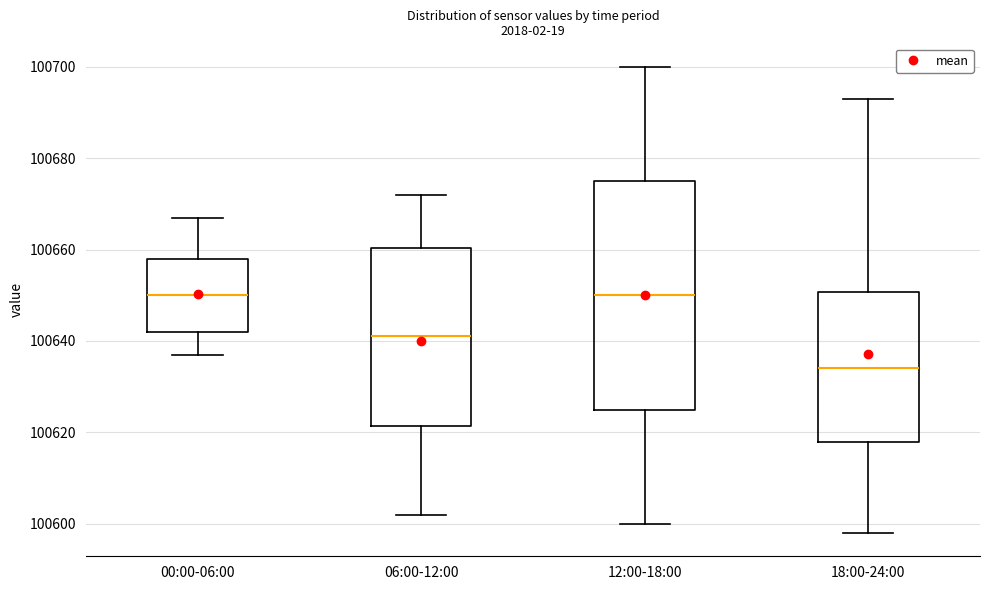

Where does the median line of the box for 00:00-06:00 sit on the y-axis? The values are not printed on the chart, so give them approximately, as read against the axis.

100650